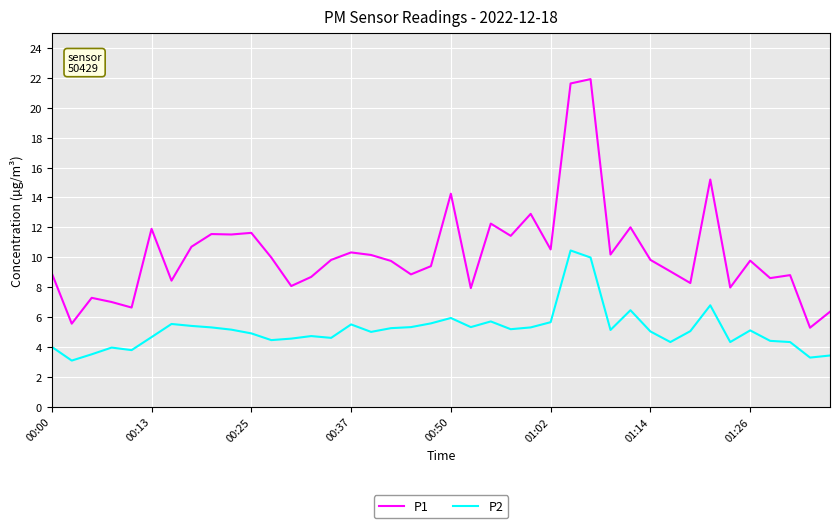

List the series in order of their peak value, highest first.

P1, P2